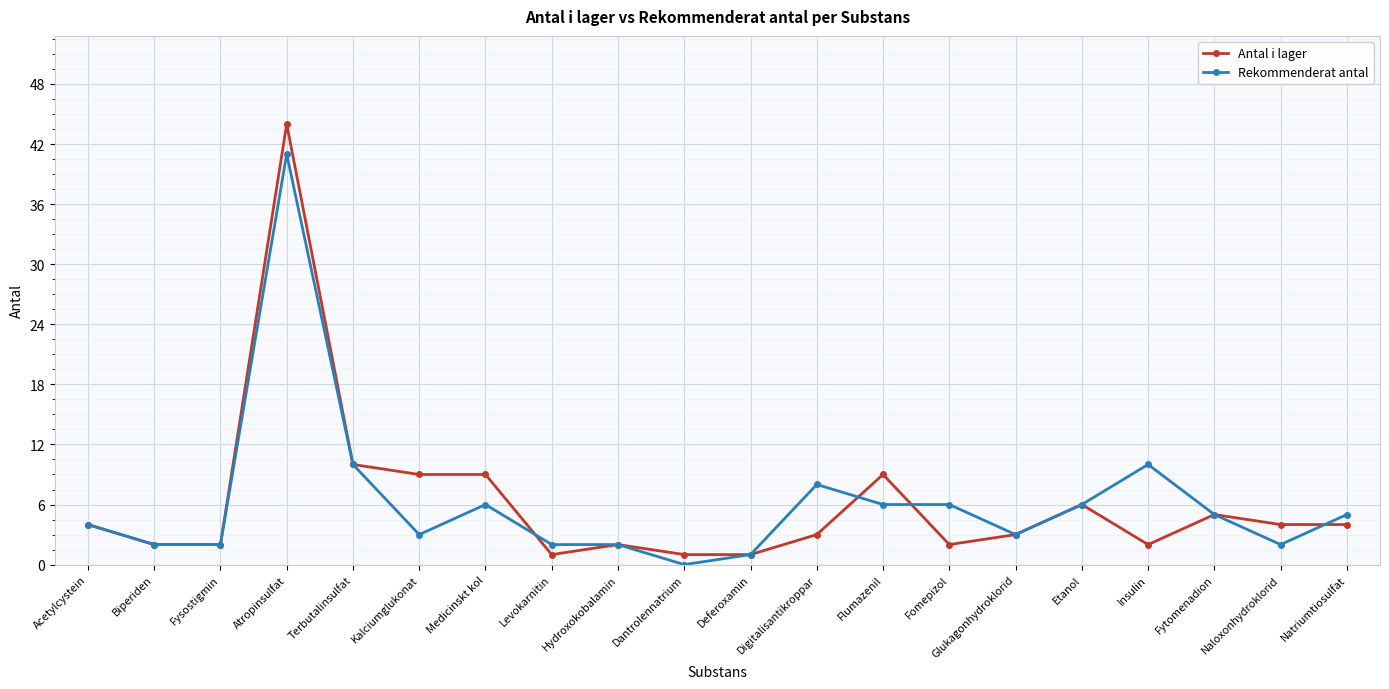

What is the total value across all series at Natriumtiosulfat?

9